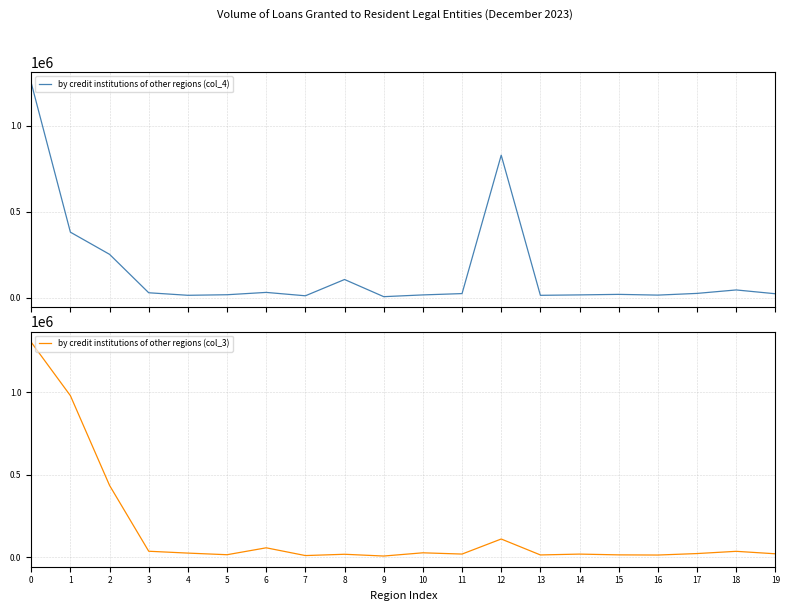

What are all the series names shown in the legend?

by credit institutions of other regions (col_4), by credit institutions of other regions (col_3)